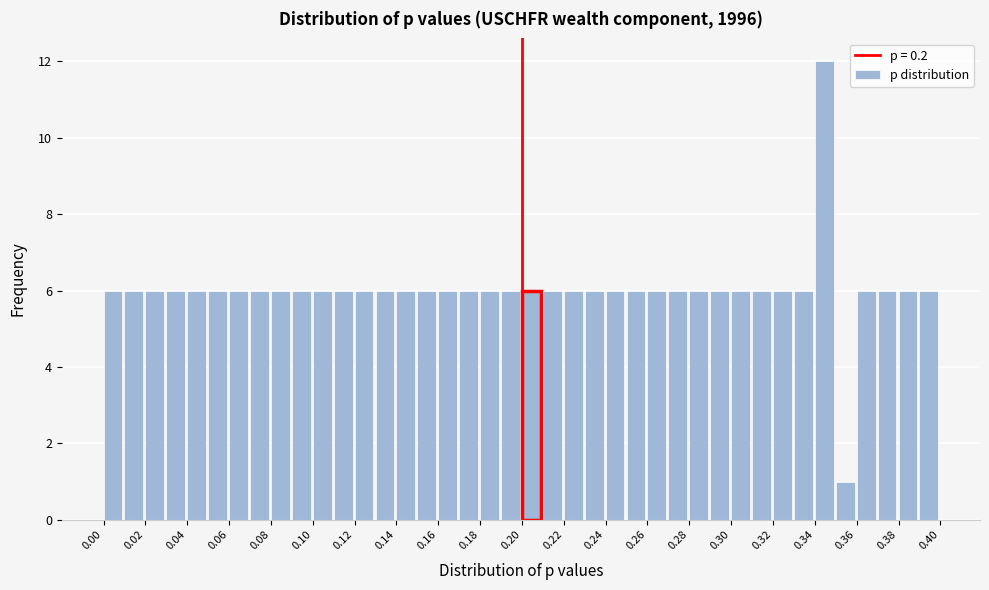

Reading left to right, list every bar in this chart as the range it spans on the x-axis followed by its height. The values are not printed on the chart, so give them approximately, as read against the axis.

0.00 to 0.01: 6
0.01 to 0.02: 6
0.02 to 0.03: 6
0.03 to 0.04: 6
0.04 to 0.05: 6
0.05 to 0.06: 6
0.06 to 0.07: 6
0.07 to 0.08: 6
0.08 to 0.09: 6
0.09 to 0.10: 6
0.10 to 0.11: 6
0.11 to 0.12: 6
0.12 to 0.13: 6
0.13 to 0.14: 6
0.14 to 0.15: 6
0.15 to 0.16: 6
0.16 to 0.17: 6
0.17 to 0.18: 6
0.18 to 0.19: 6
0.19 to 0.20: 6
0.20 to 0.21: 6
0.21 to 0.22: 6
0.22 to 0.23: 6
0.23 to 0.24: 6
0.24 to 0.25: 6
0.25 to 0.26: 6
0.26 to 0.27: 6
0.27 to 0.28: 6
0.28 to 0.29: 6
0.29 to 0.30: 6
0.30 to 0.31: 6
0.31 to 0.32: 6
0.32 to 0.33: 6
0.33 to 0.34: 6
0.34 to 0.35: 12
0.35 to 0.36: 1
0.36 to 0.37: 6
0.37 to 0.38: 6
0.38 to 0.39: 6
0.39 to 0.40: 6